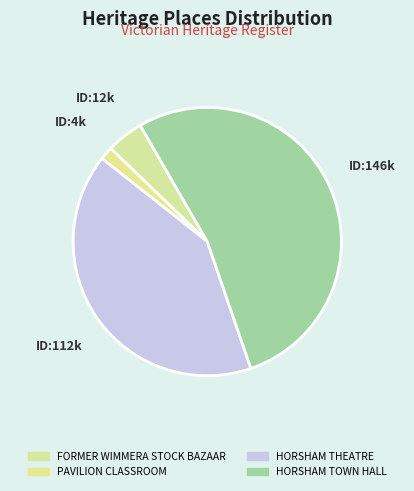

Is the sum of HORSHAM TOWN HALL and FORMER WIMMERA STOCK BAZAAR greater than half?

Yes